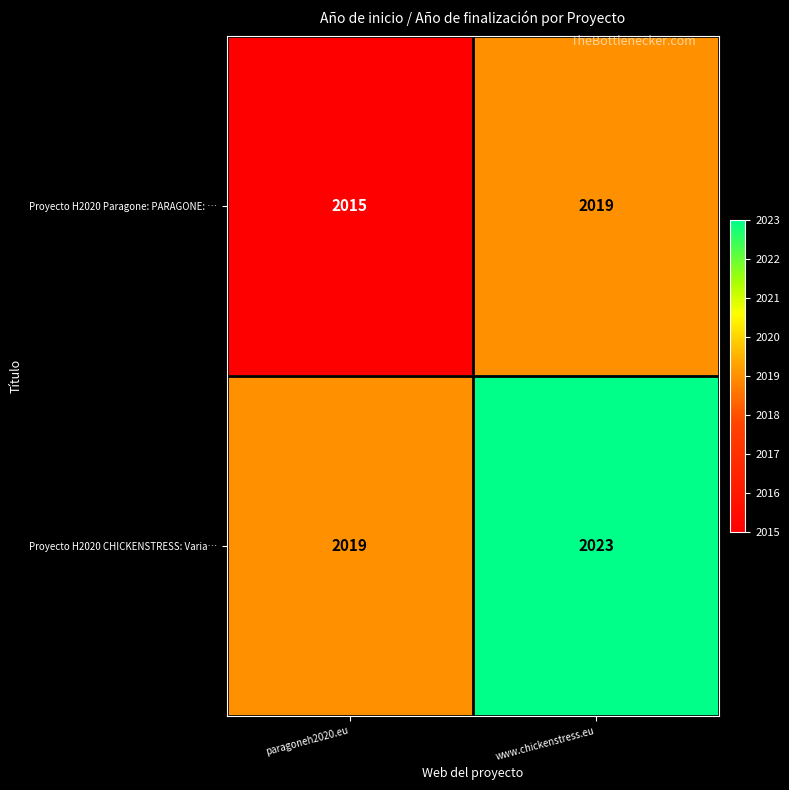

What is the average value of the Proyecto H2020 Paragone: PARAGONE: … series?

2017